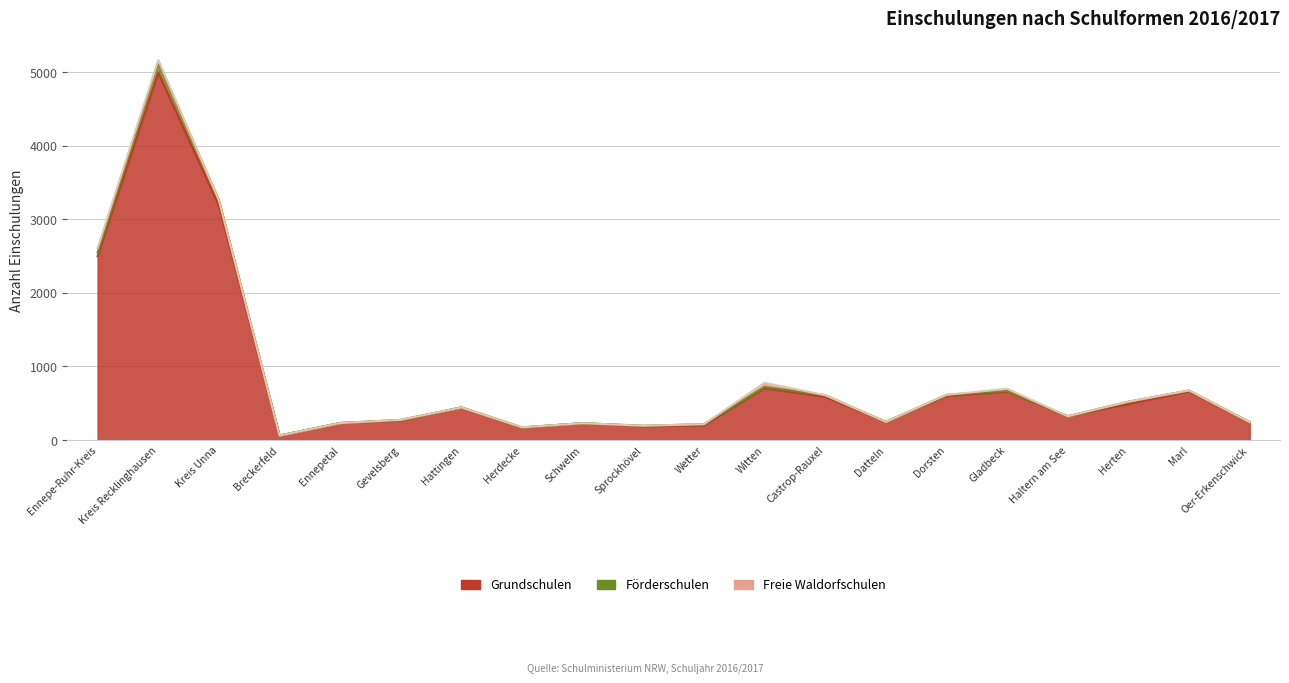

Which series has the widest spread of values?

Grundschulen